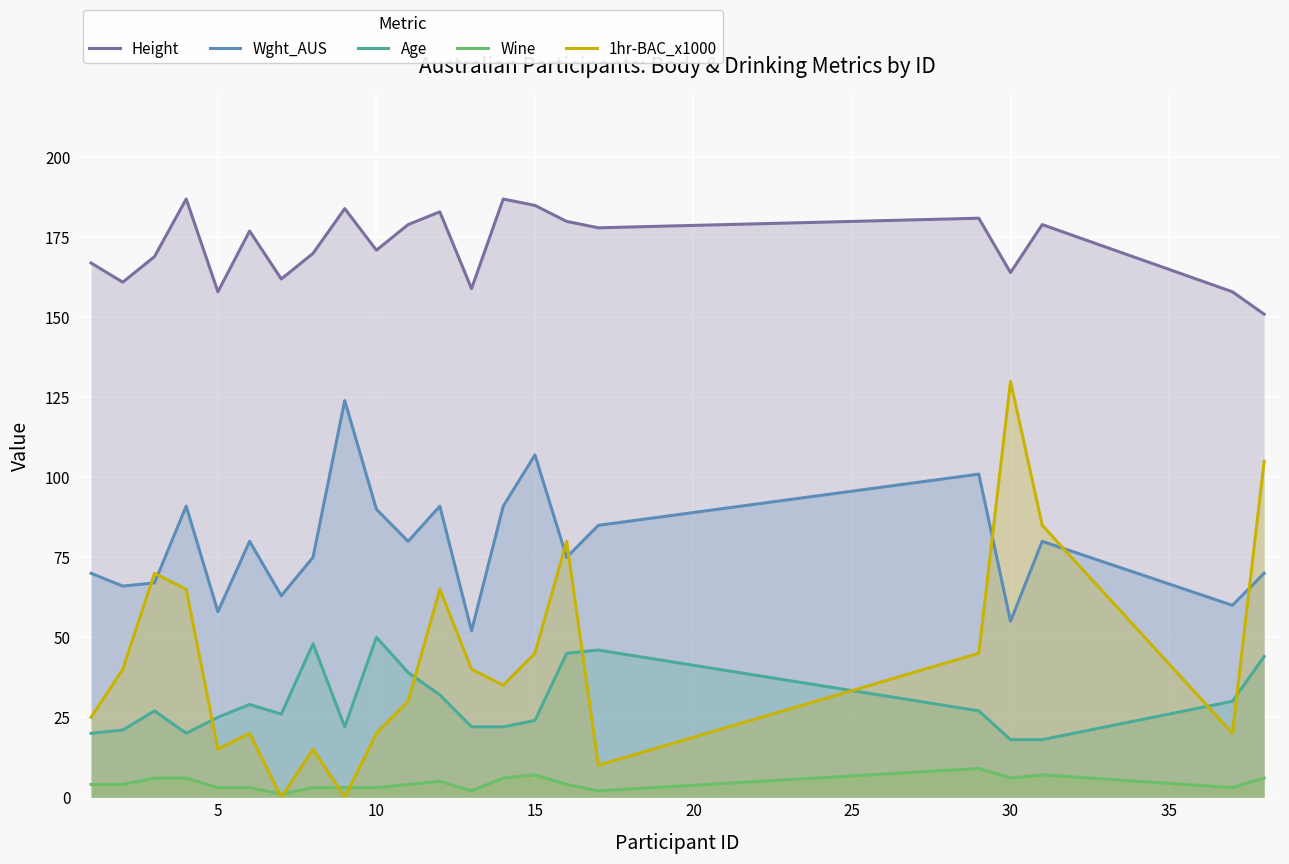

How many interior local valleys does the Height series have?

7